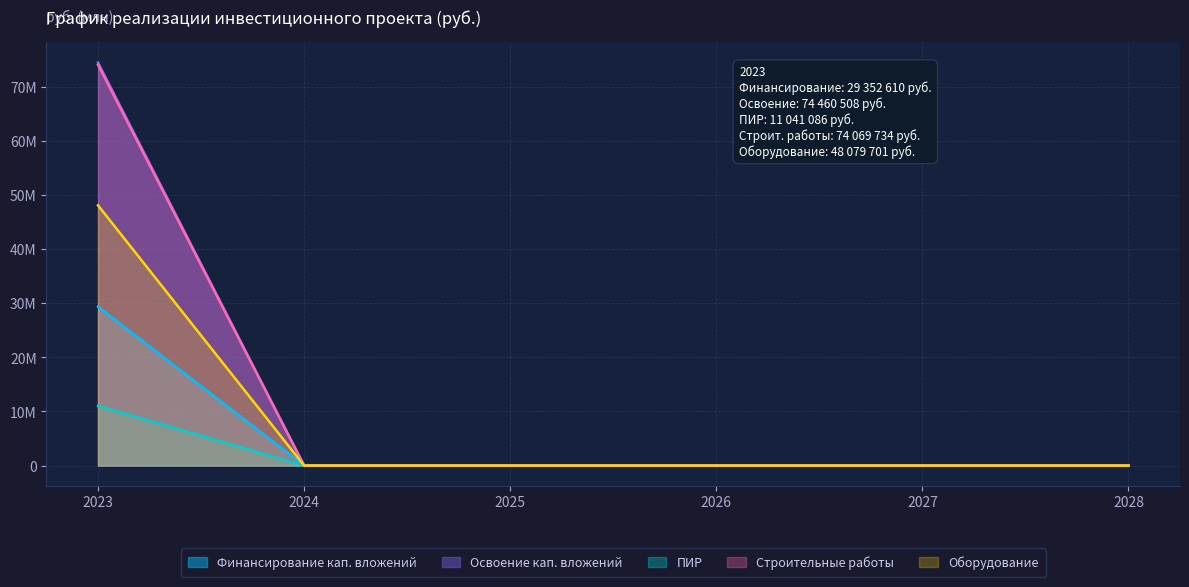

How many lines are shown in the chart?

5